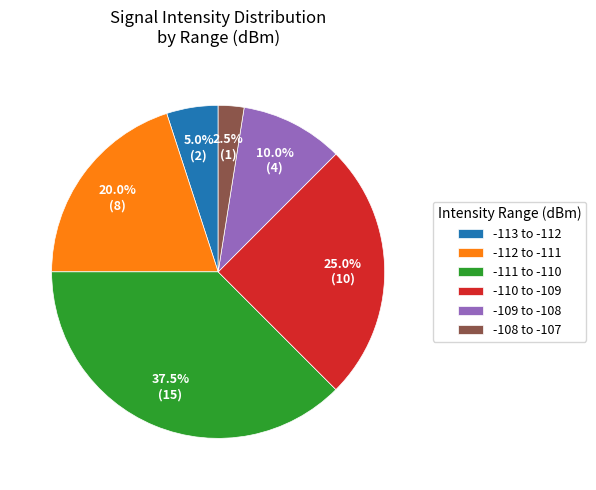

Rank the categories by value from lowest to highest.

-108 to -107, -113 to -112, -109 to -108, -112 to -111, -110 to -109, -111 to -110